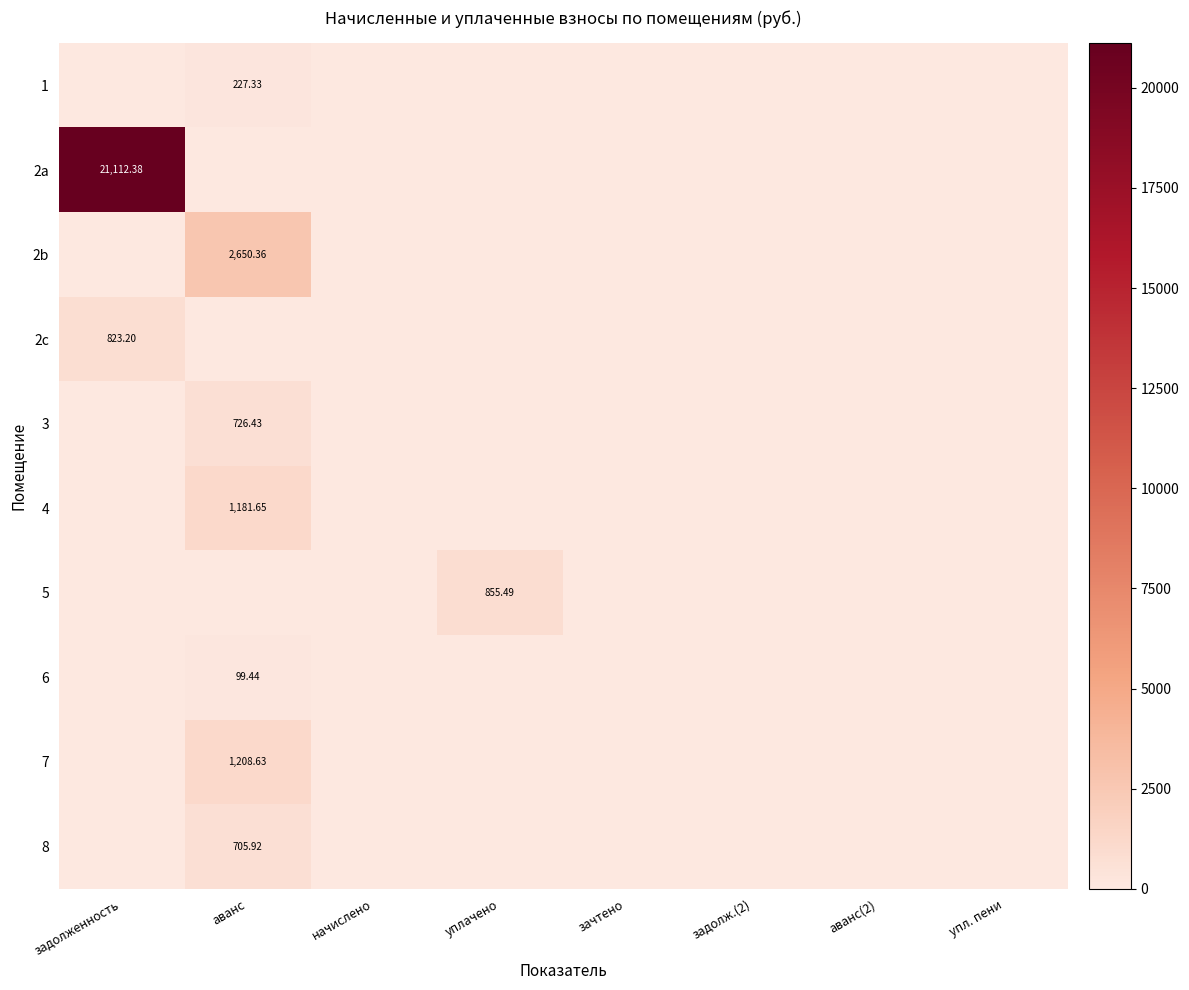

Is it true that 5 equals 0.0 at задолженность?

True